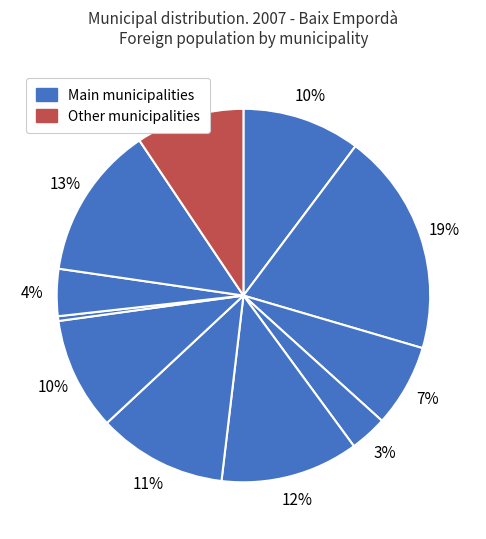

How many slices are in this pie chart?

11